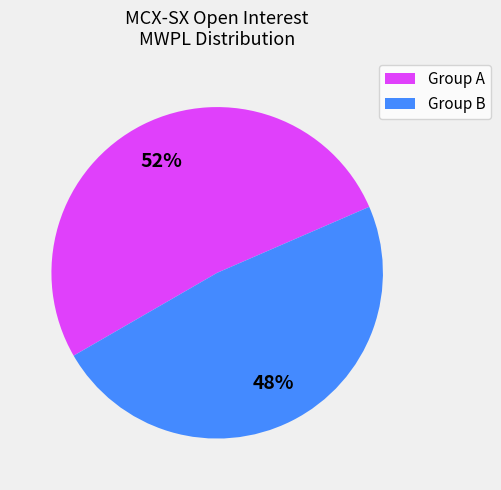

Count the number of slices in the pie.

2